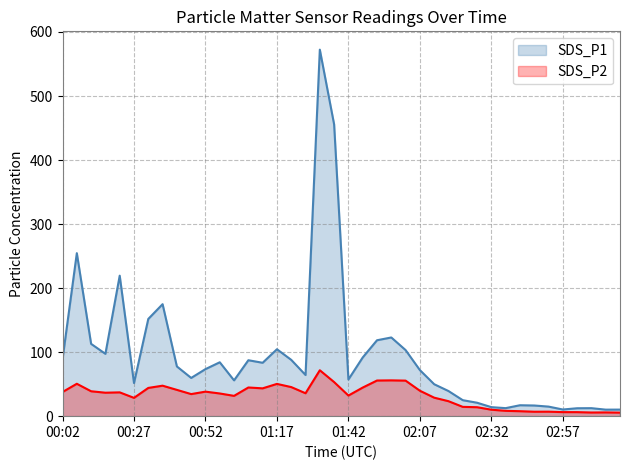

Which series has the widest spread of values?

SDS_P1